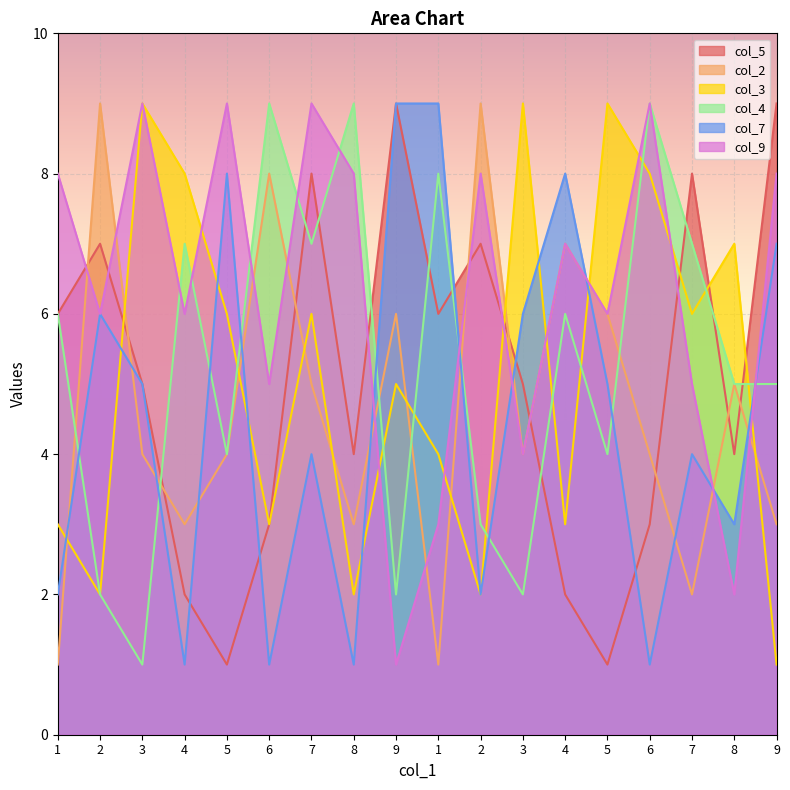

How many interior local valleys does the col_2 series have?

5